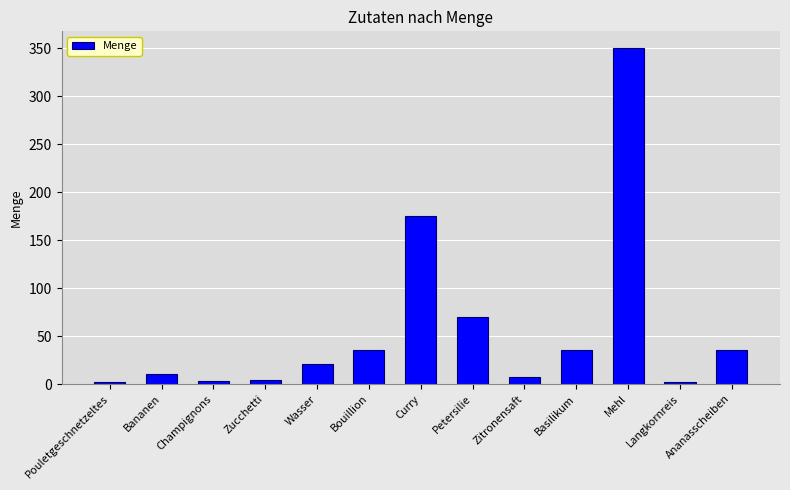

Which category has the highest value across all series?

Mehl